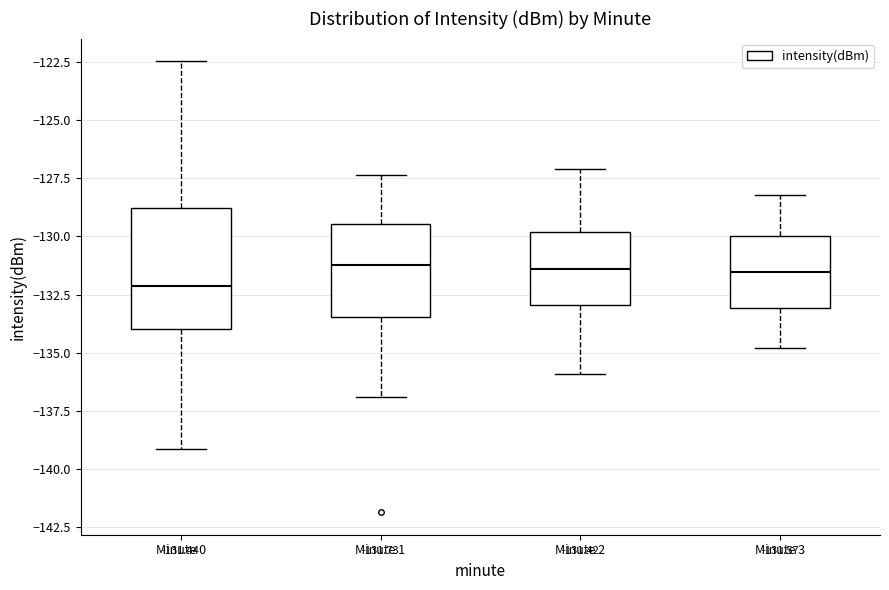

Which box has the lowest median line?

Minute 0